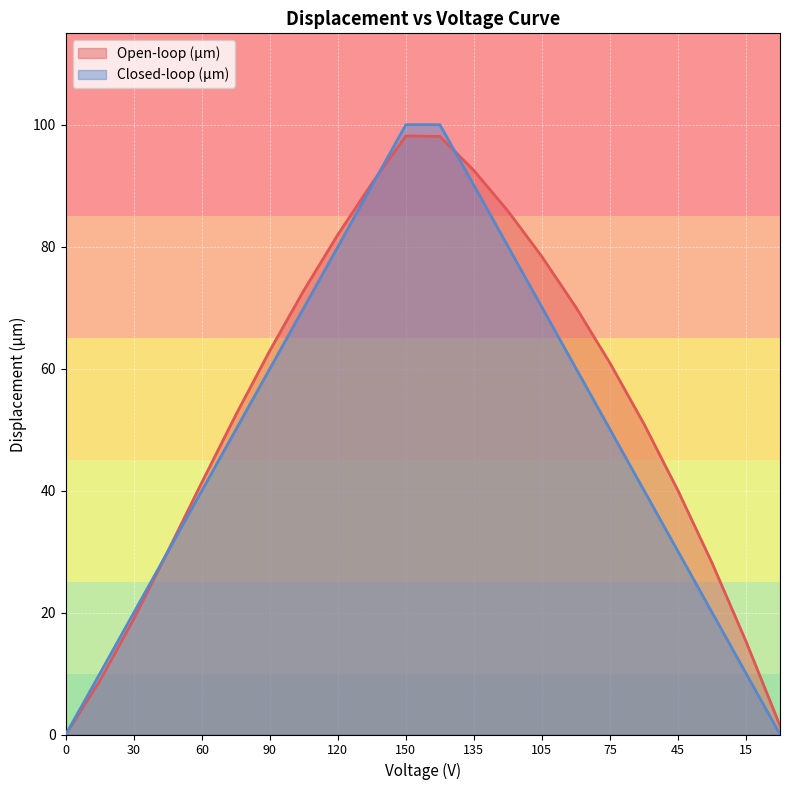

At how many categories does at least one series exceed 6?

20